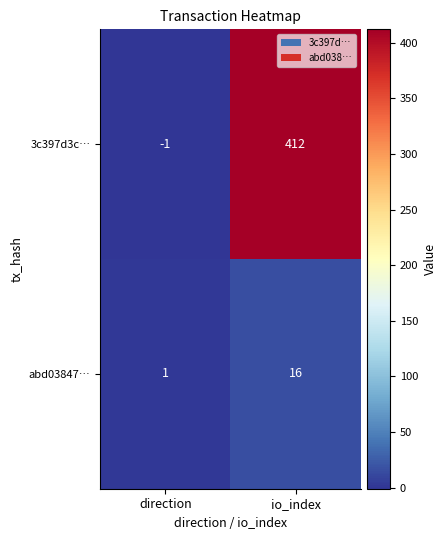

Is it true that 3c397d3c… equals 412 at io_index?

True